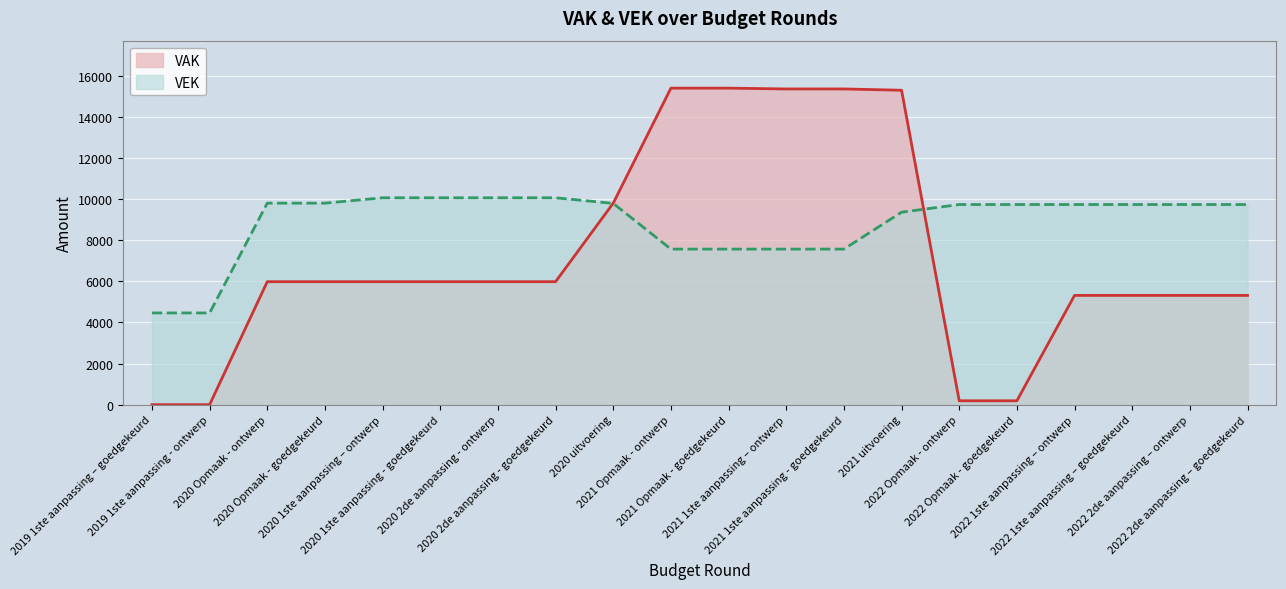

Reading left to right, list all the values displayed in this chart.

VAK: 0	0	5978	5978	5978	5978	5978	5978	9796	15387	15387	15348	15348	15285	190	190	5312	5312	5312	5312
VEK: 4460	4460	9797	9797	10058	10058	10058	10058	9784	7563	7563	7563	7563	9357	9730	9730	9730	9730	9730	9730